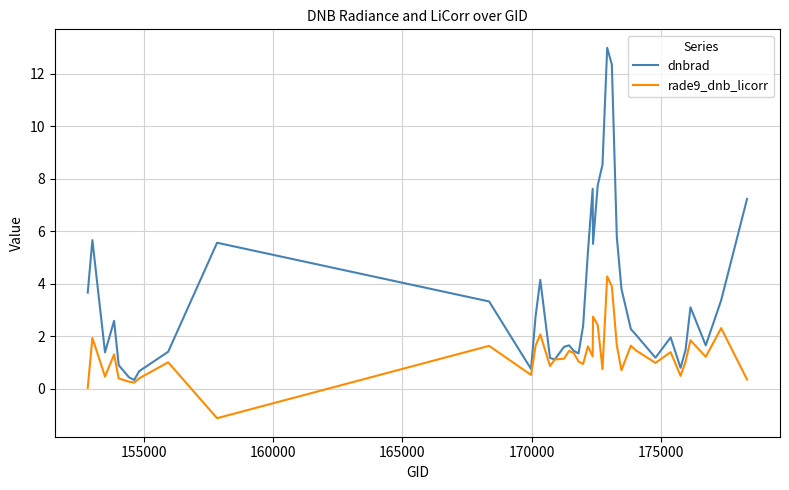

How many distinct data groups are displayed?

2